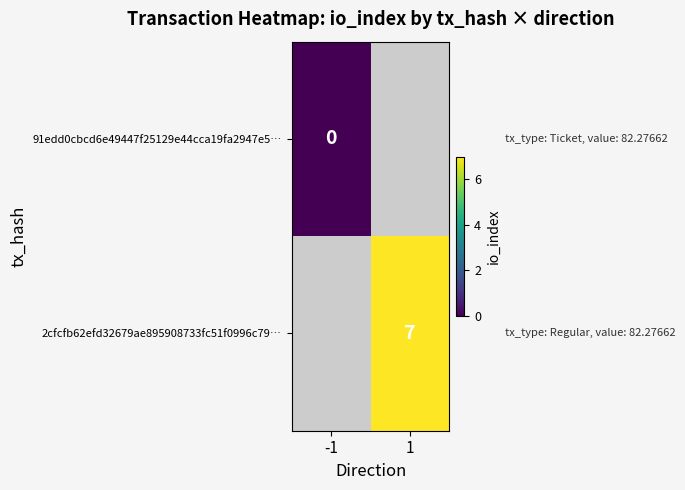

At how many categories does at least one series exceed 4?

1